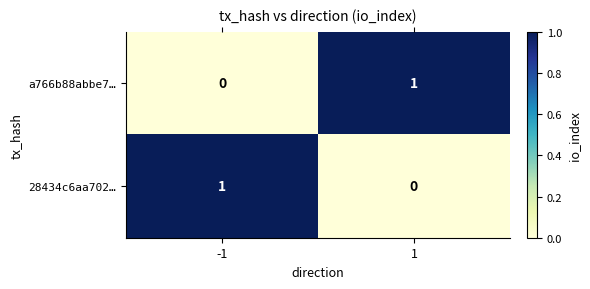

How many series are shown in this chart?

2